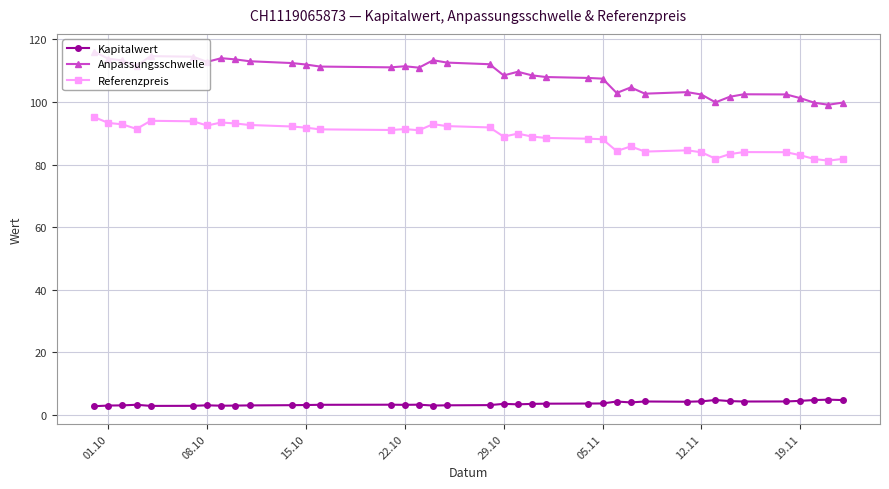

True or false: Anpassungsschwelle and Referenzpreis cross at least once.

False